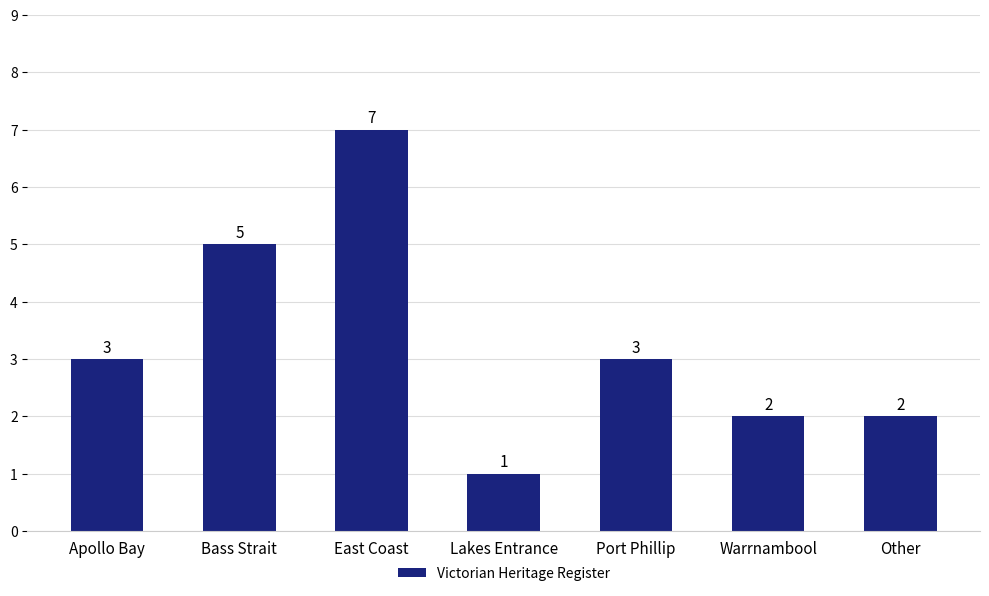

Reading left to right, extract all data points from this chart.

Apollo Bay=3	Bass Strait=5	East Coast=7	Lakes Entrance=1	Port Phillip=3	Warrnambool=2	Other=2